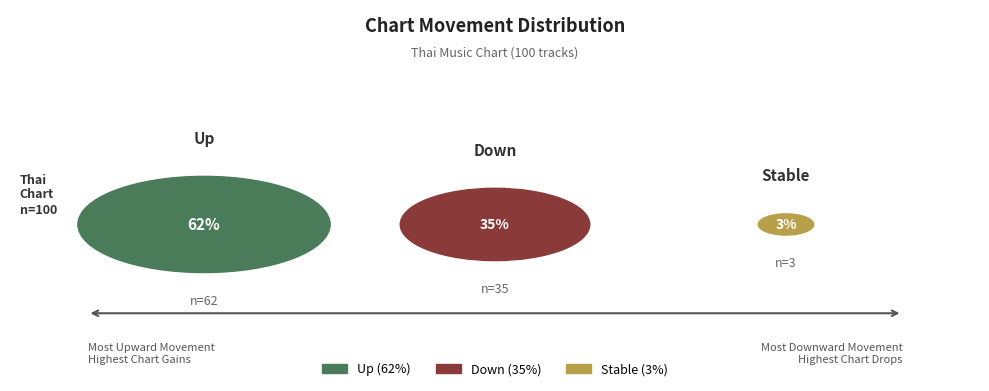

To the nearest percent, what percentage of the pie is -?

3%